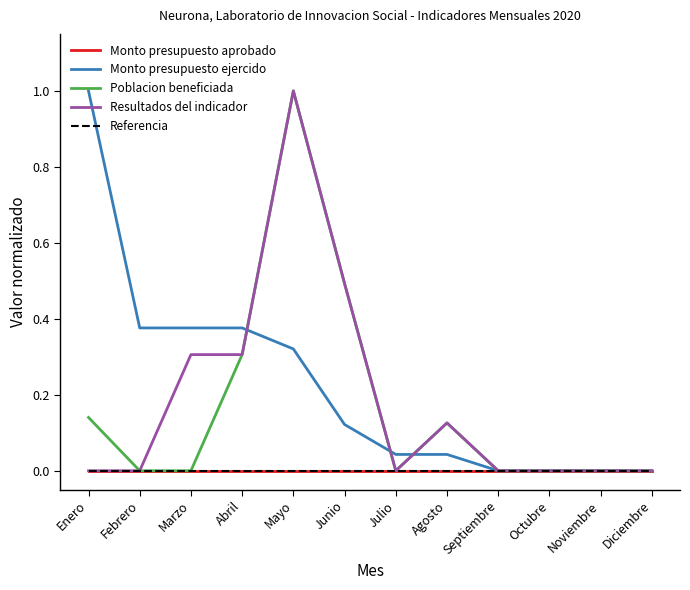

At which label is Monto presupuesto aprobado closest to 0?

Enero